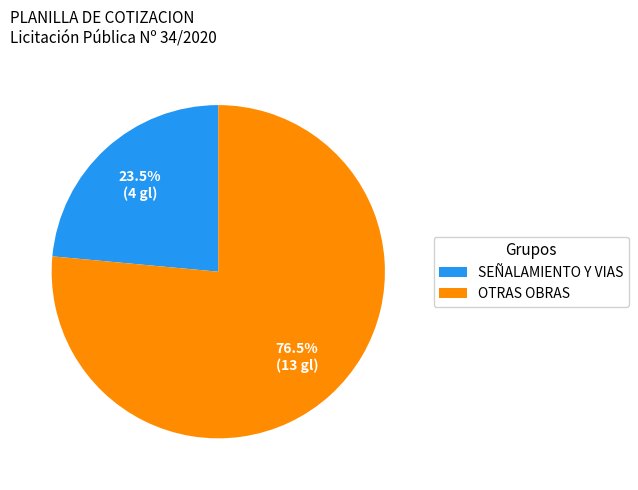

What is the majority slice?

OTRAS OBRAS